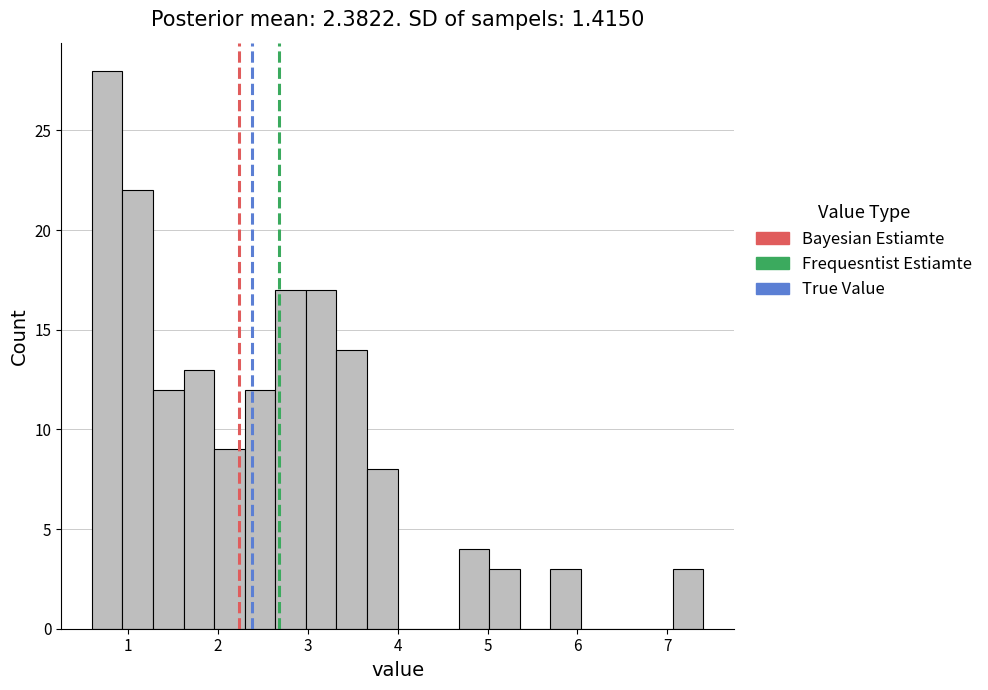

Read against the x-axis, roughly where is the centre of the tallest bar?

0.8